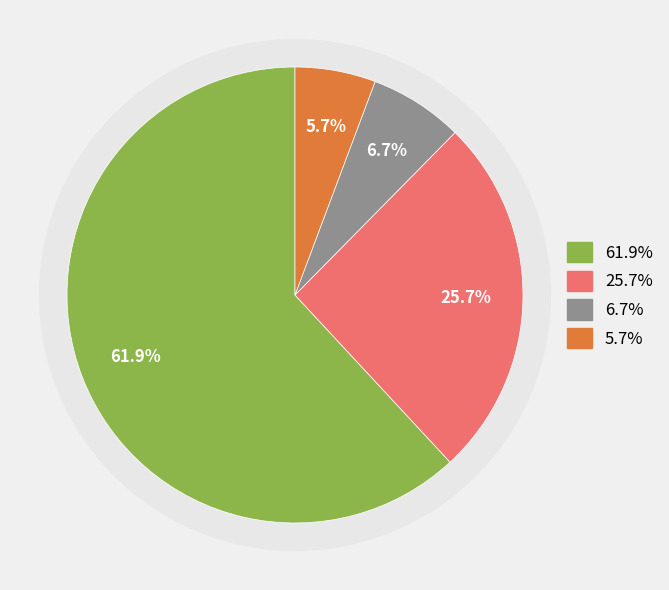

Count the number of slices in the pie.

4